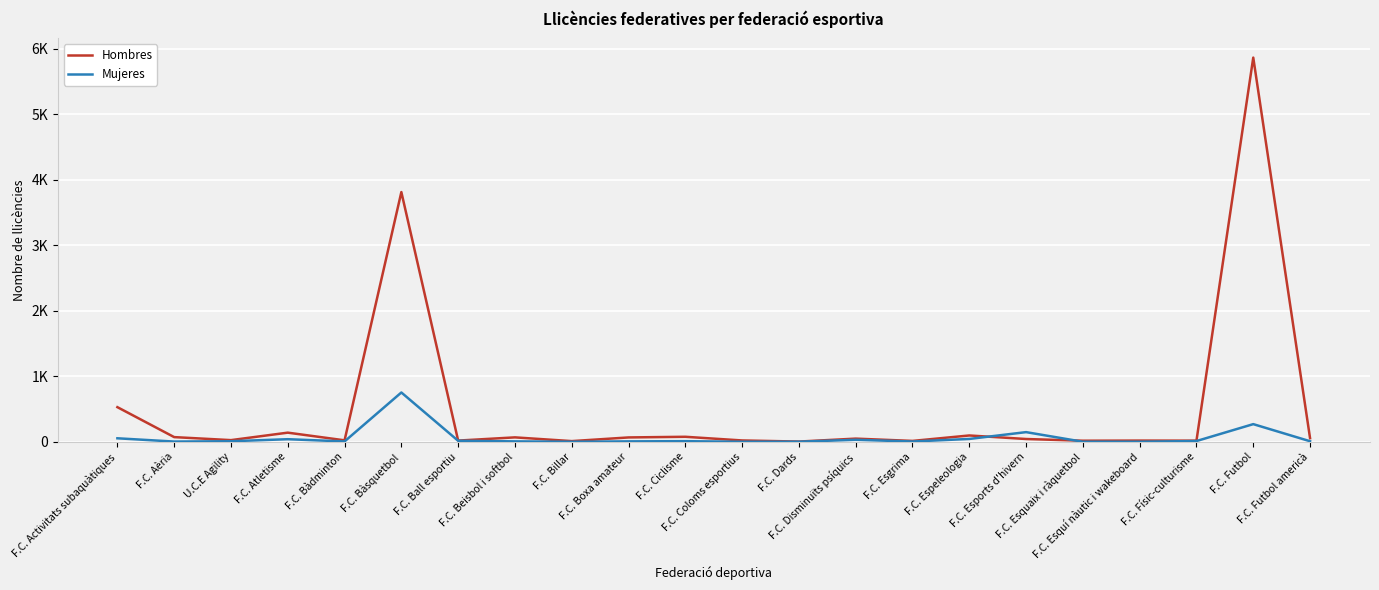

What is the sum of the Mujeres values at F.C. Coloms esportius and U.C.E Agility?

8